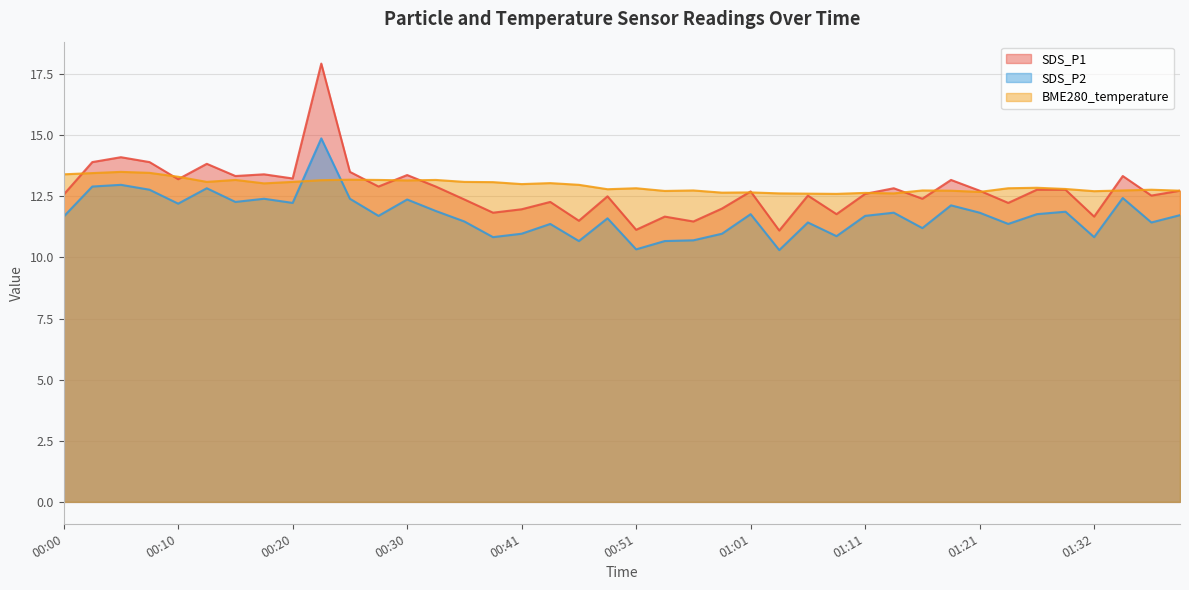

Which series has the widest spread of values?

SDS_P1